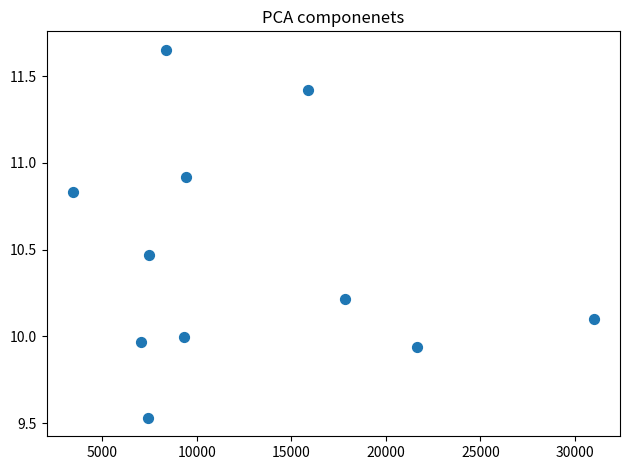

What is the average X value?

12624.0